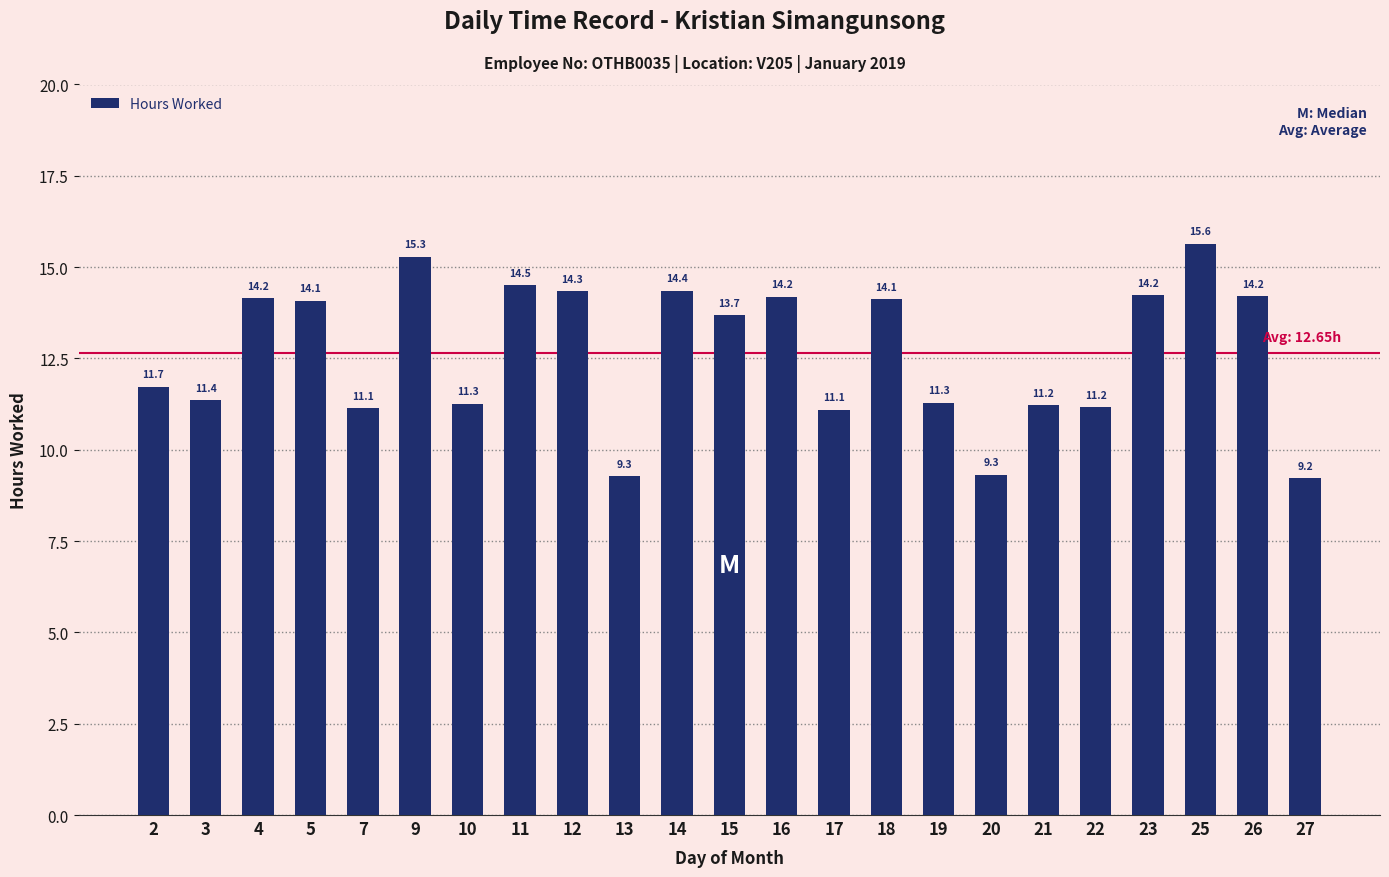

Which label corresponds to the smallest value in the chart?

27